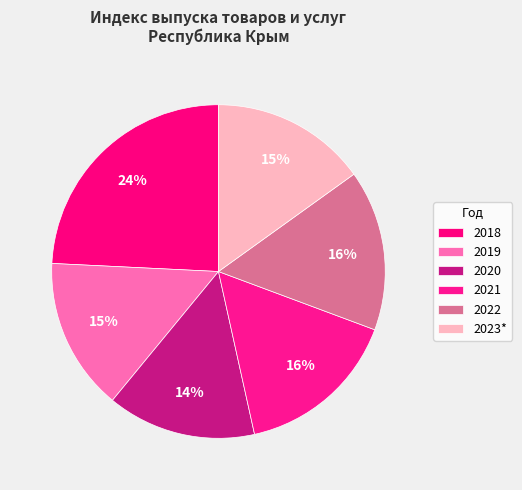

Does 2020 account for over 50% of the chart?

No